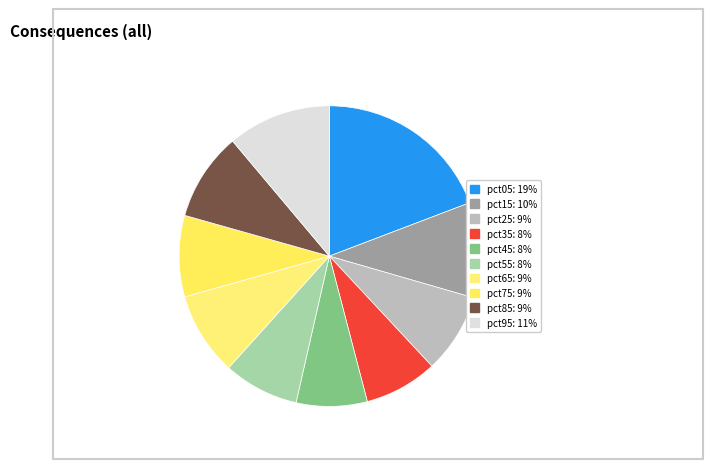

Rank the categories by value from highest to lowest.

pct05, pct95, pct15, pct85, pct65, pct75, pct25, pct55, pct35, pct45